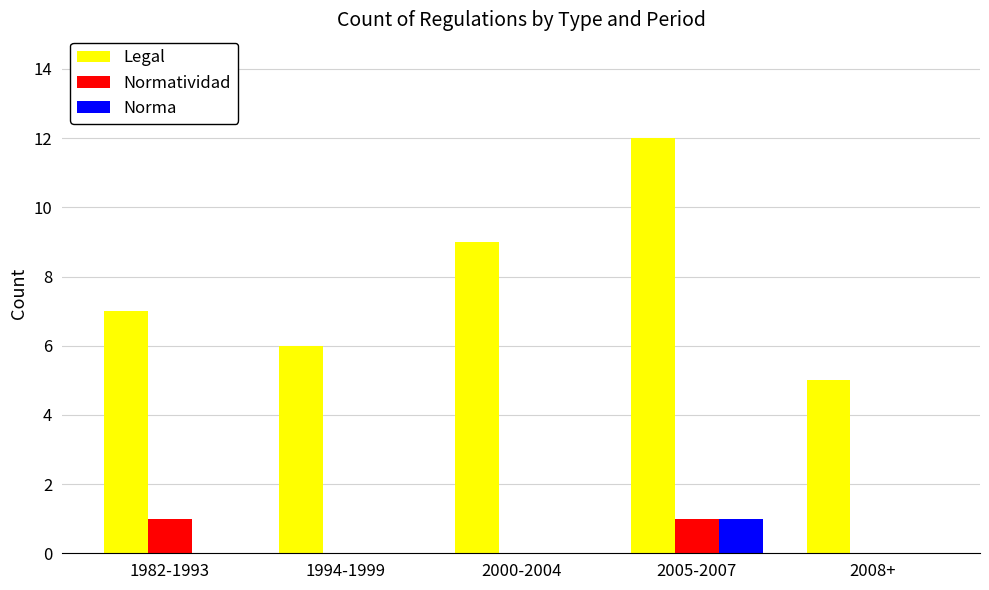

True or false: Legal has a value of 12 at 2005-2007.

True